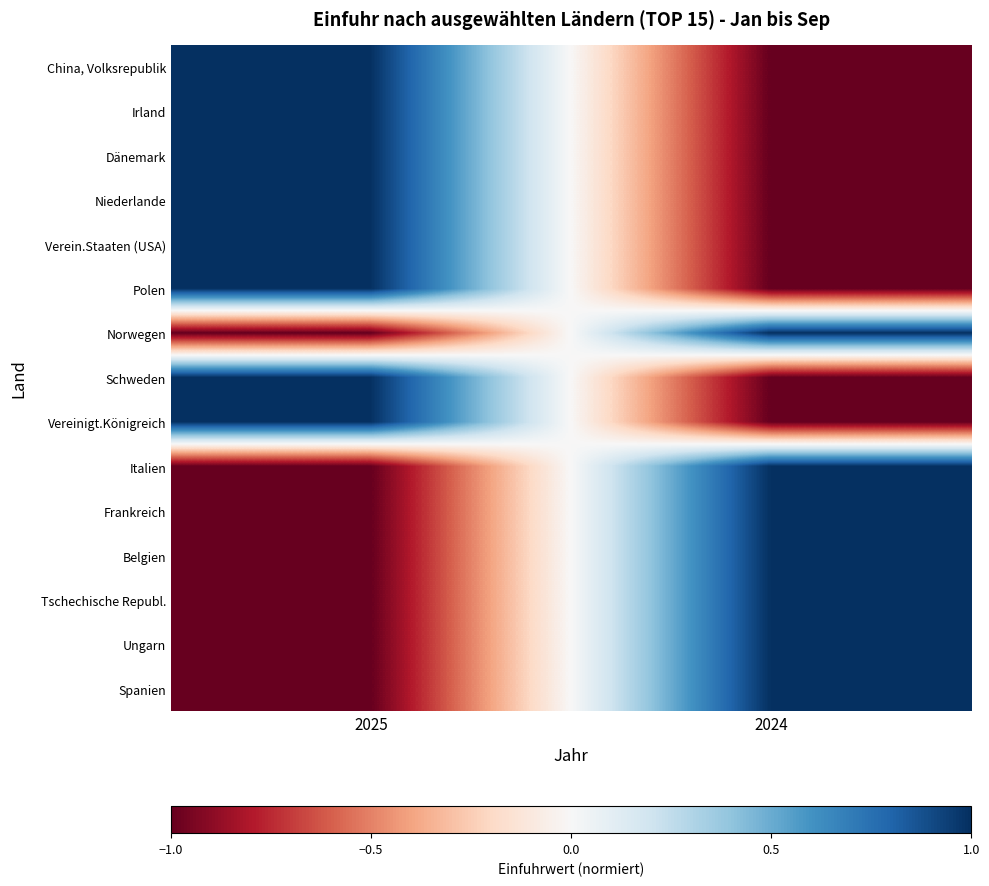

What is the total value across all series at 2025?

1.0